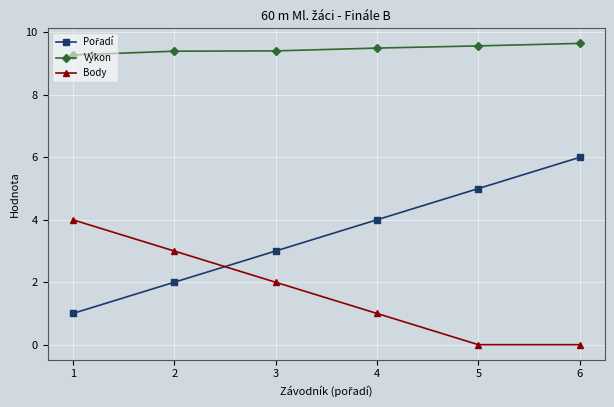

What is the total value across all series at 6?

15.7